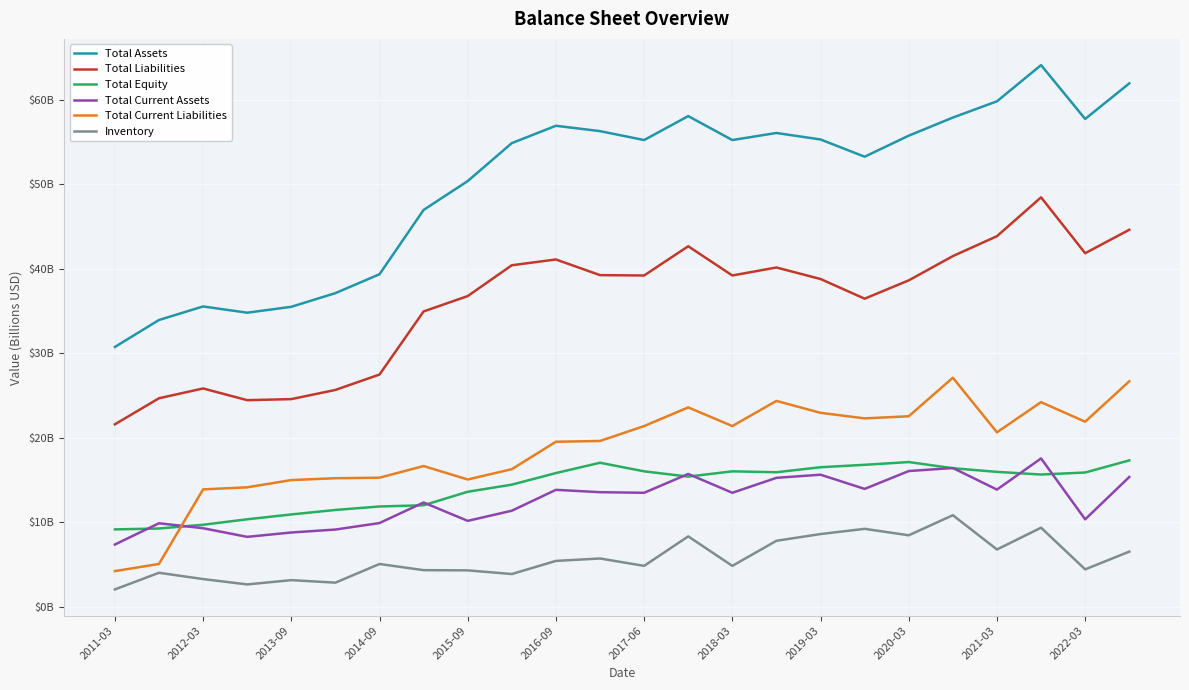

Which category has the lowest value in the Total Current Liabilities series?

2011-03